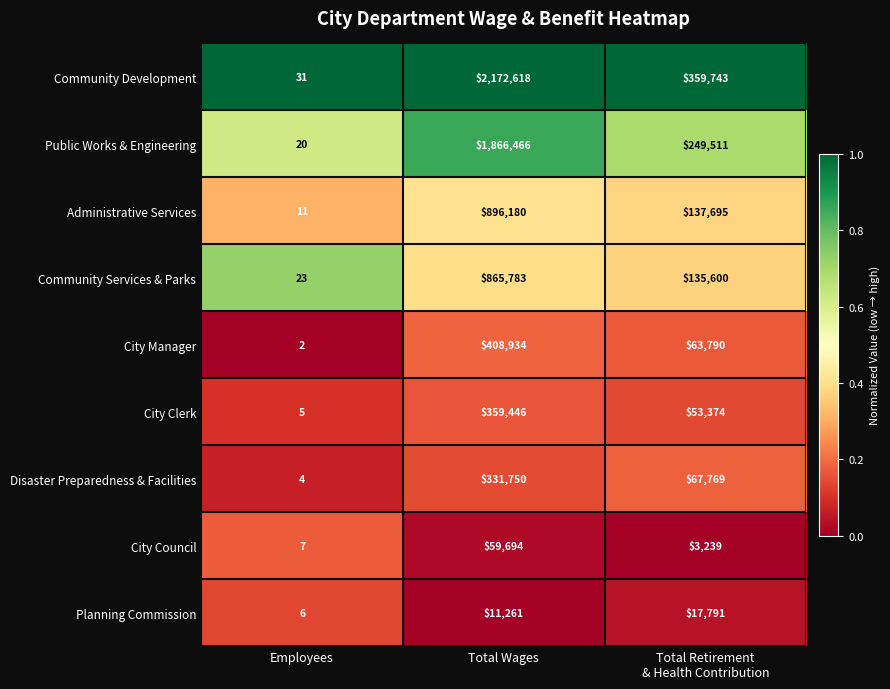

Between Employees and Total Wages, which series saw the biggest shift?

Community Development